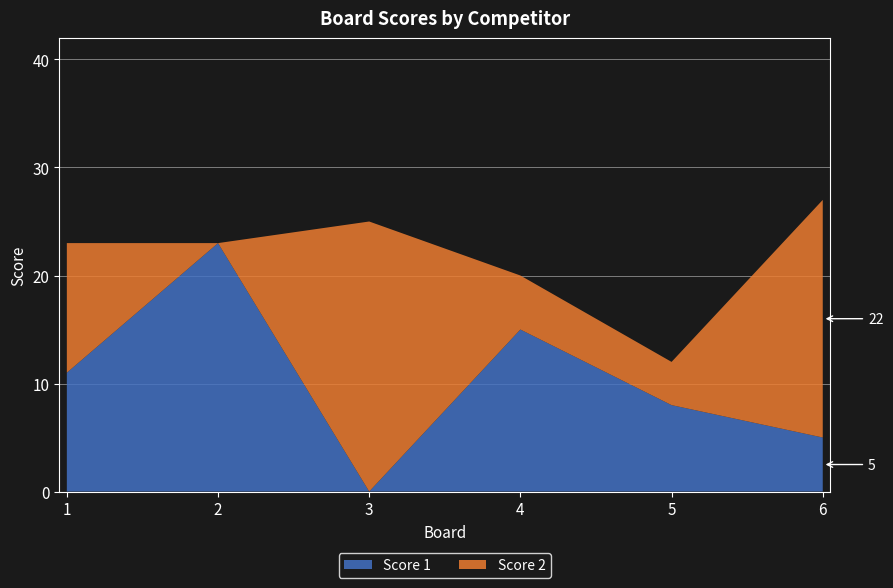

Reading right to left, extract all data points from this chart.

Score 1: 6=5	5=8	4=15	3=0	2=23	1=11
Score 2: 6=22	5=4	4=5	3=25	2=0	1=12